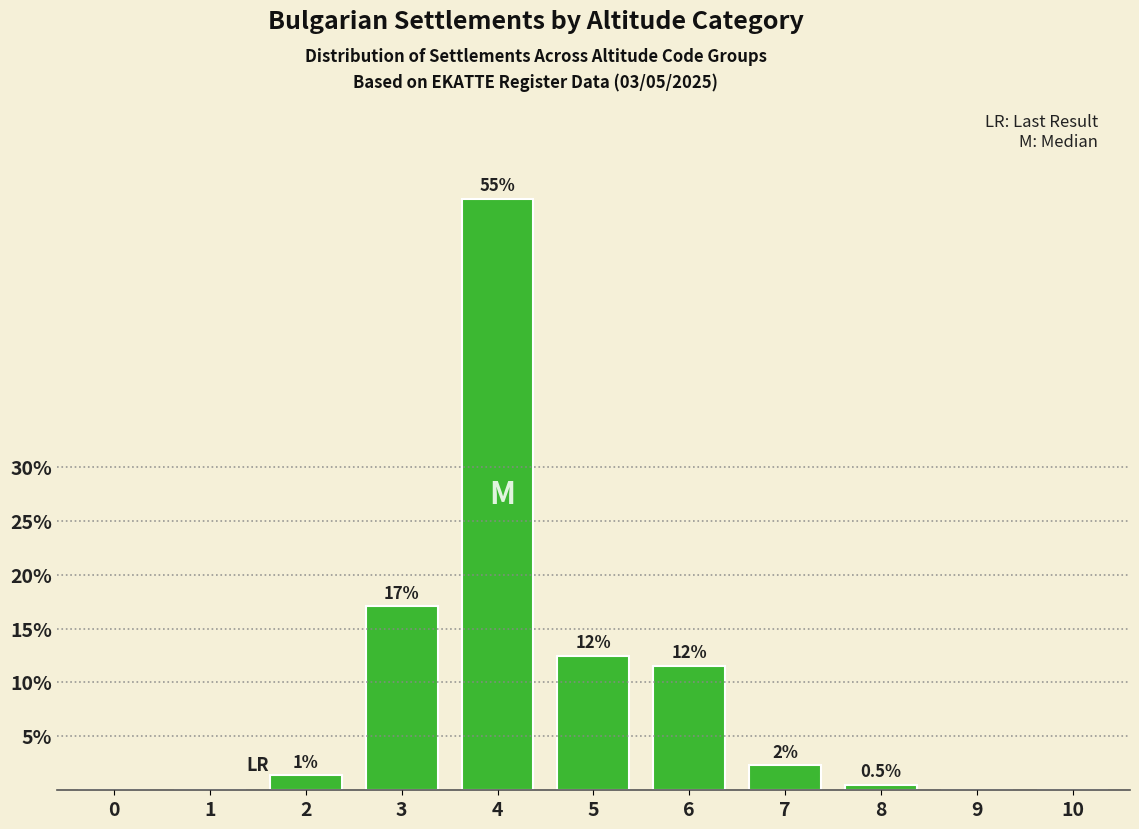

Are the bars horizontal?

No